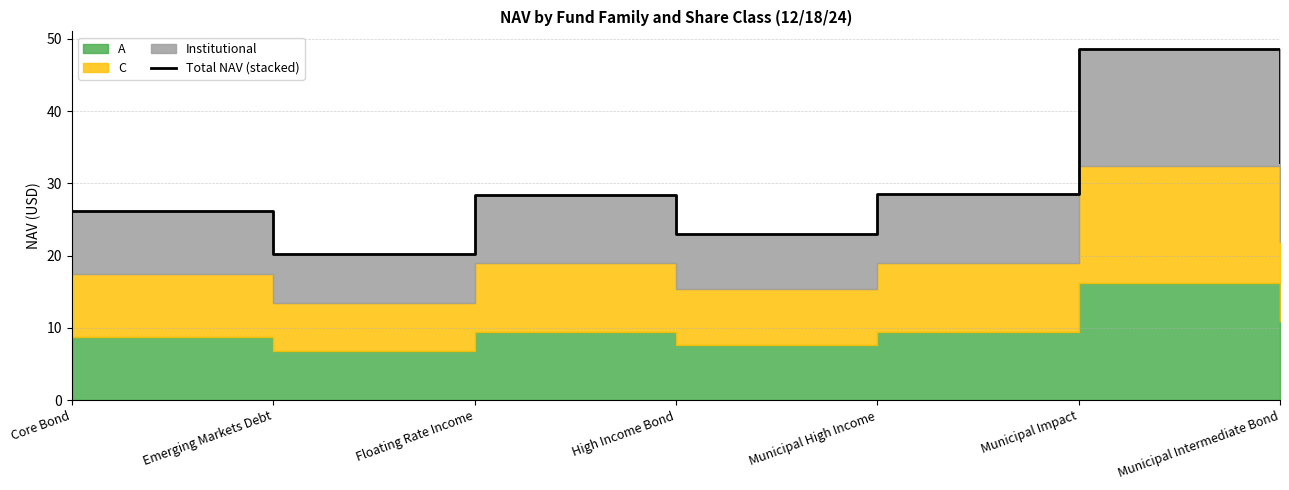

Does the chart have visible grid lines?

Yes